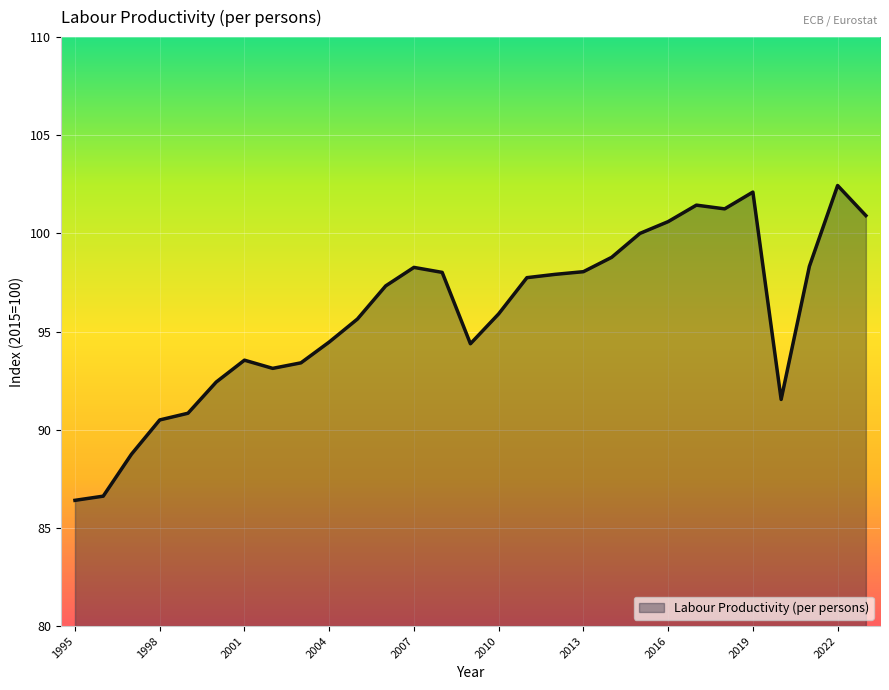

What is the smallest value displayed?

86.4